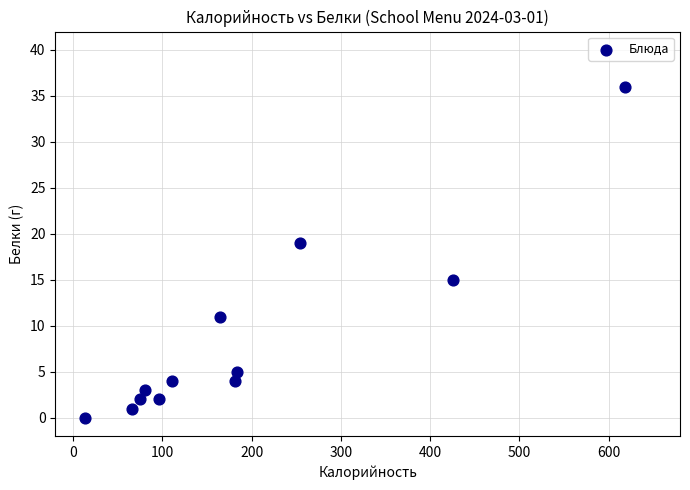

What is the range of Y values (max minus min)?

36